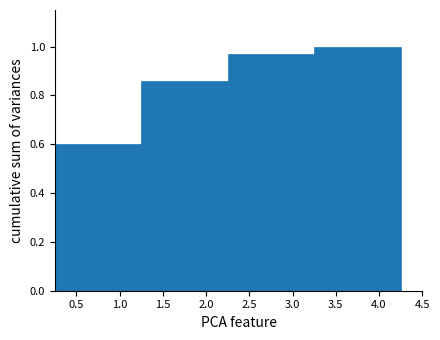

Reading left to right, transcribe this chart: for each bar, give the range it covers on the x-axis and its height. The values are not printed on the chart, so give them approximately, as read against the axis.

0.25 to 1.25: 0.60
1.25 to 2.25: 0.86
2.25 to 3.25: 0.98
3.25 to 4.25: 1.00